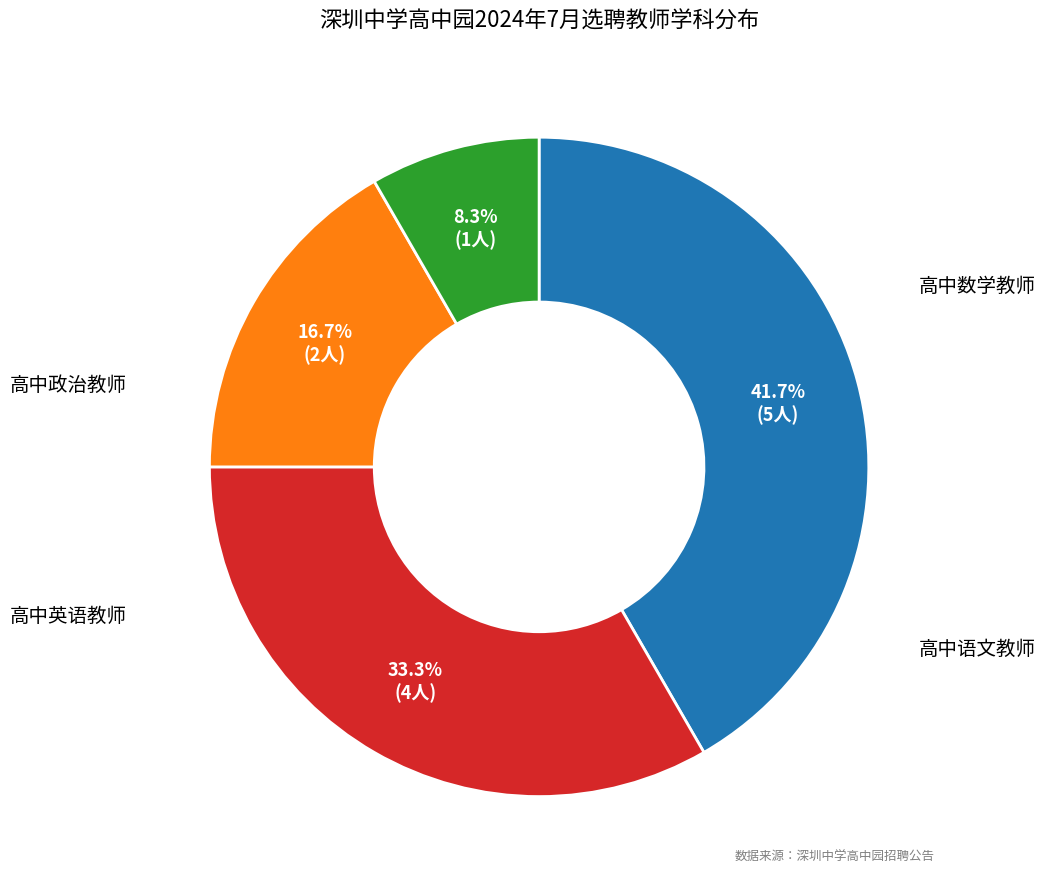

How many slices are in this pie chart?

4